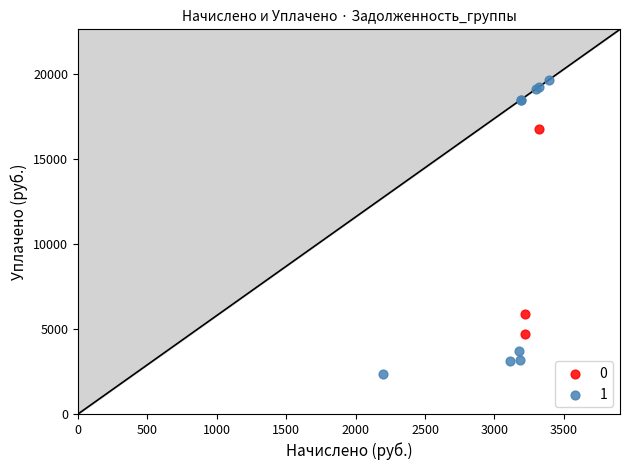

Which series has the widest spread of Y values?

1